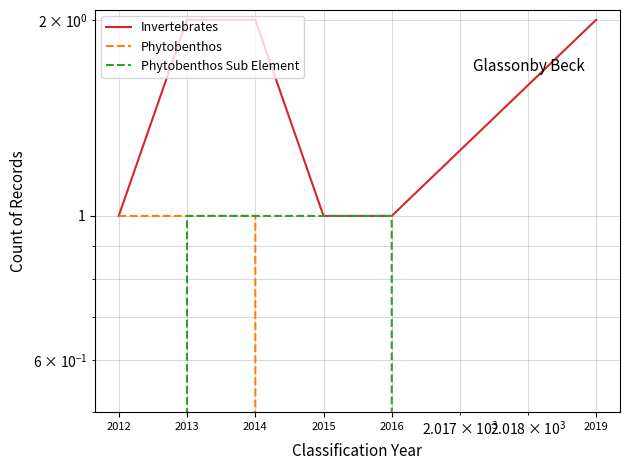

What is the difference between the maximum and minimum values in the Phytobenthos Sub Element series?

1